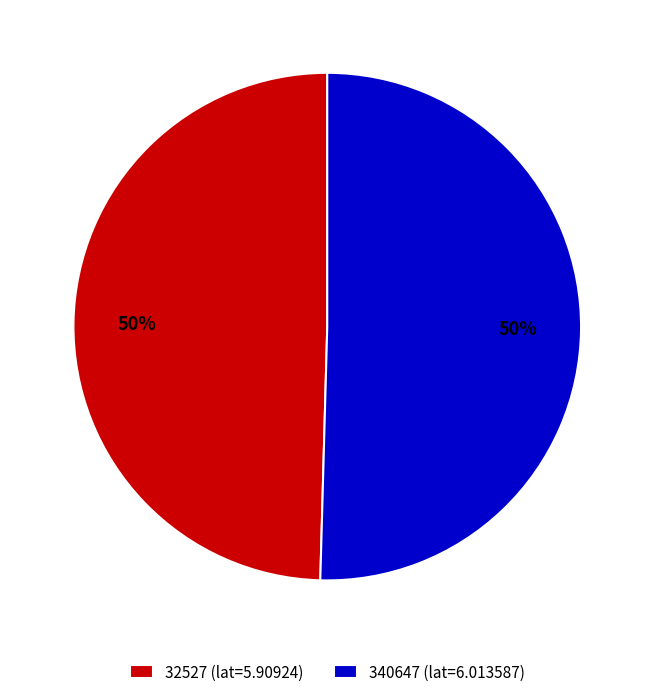

Approximately how many times larger is the value at 32527 (lat=5.90924) compared to 340647 (lat=6.013587)?

1.0